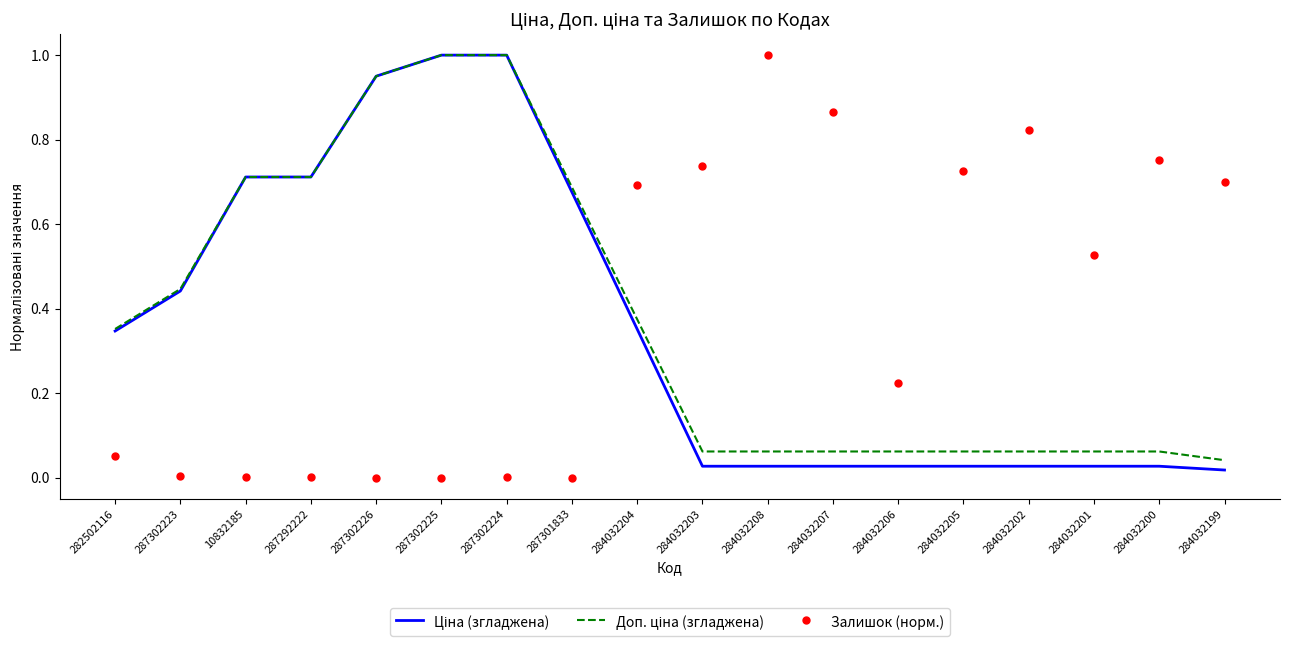

Which series reaches the minimum Y coordinate?

Залишок (норм.)